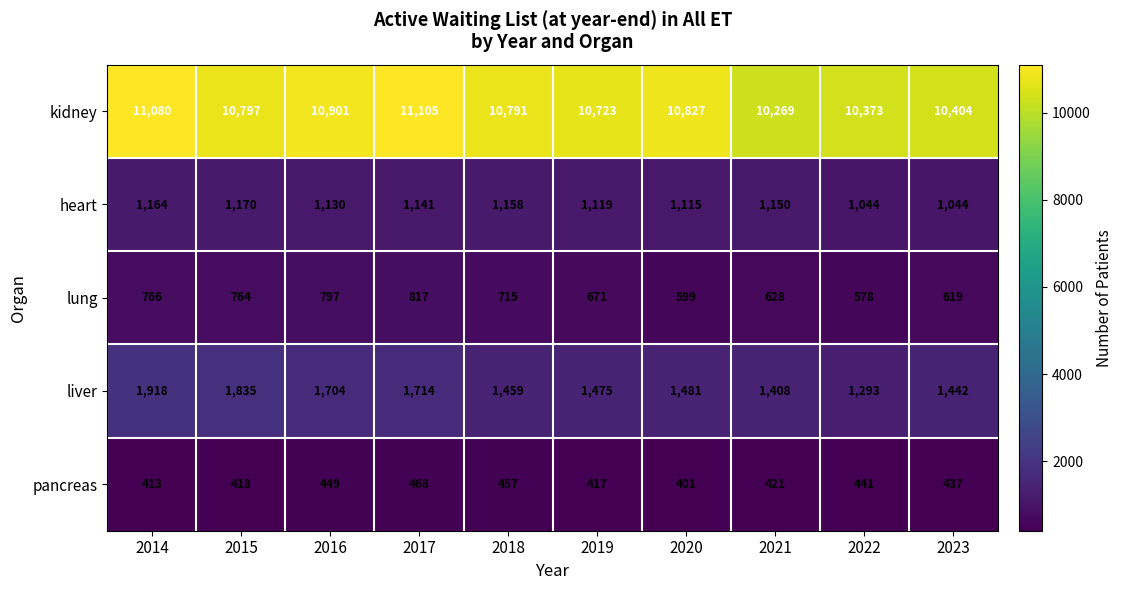

What is the average value of the heart series?

1124